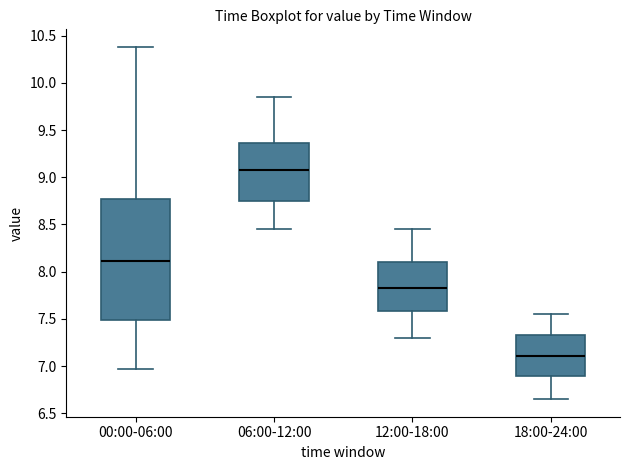

Reading left to right, read every box against the y-axis: the position of its median line, the range the box covers, and the ends of its whiskers. The values are not printed on the chart, so give them approximately, as read against the axis.

00:00-06:00: median 8.10, box 7.50 to 8.75, whiskers 6.95 to 10.40
06:00-12:00: median 9.10, box 8.75 to 9.35, whiskers 8.45 to 9.85
12:00-18:00: median 7.85, box 7.60 to 8.10, whiskers 7.30 to 8.45
18:00-24:00: median 7.10, box 6.90 to 7.35, whiskers 6.65 to 7.55